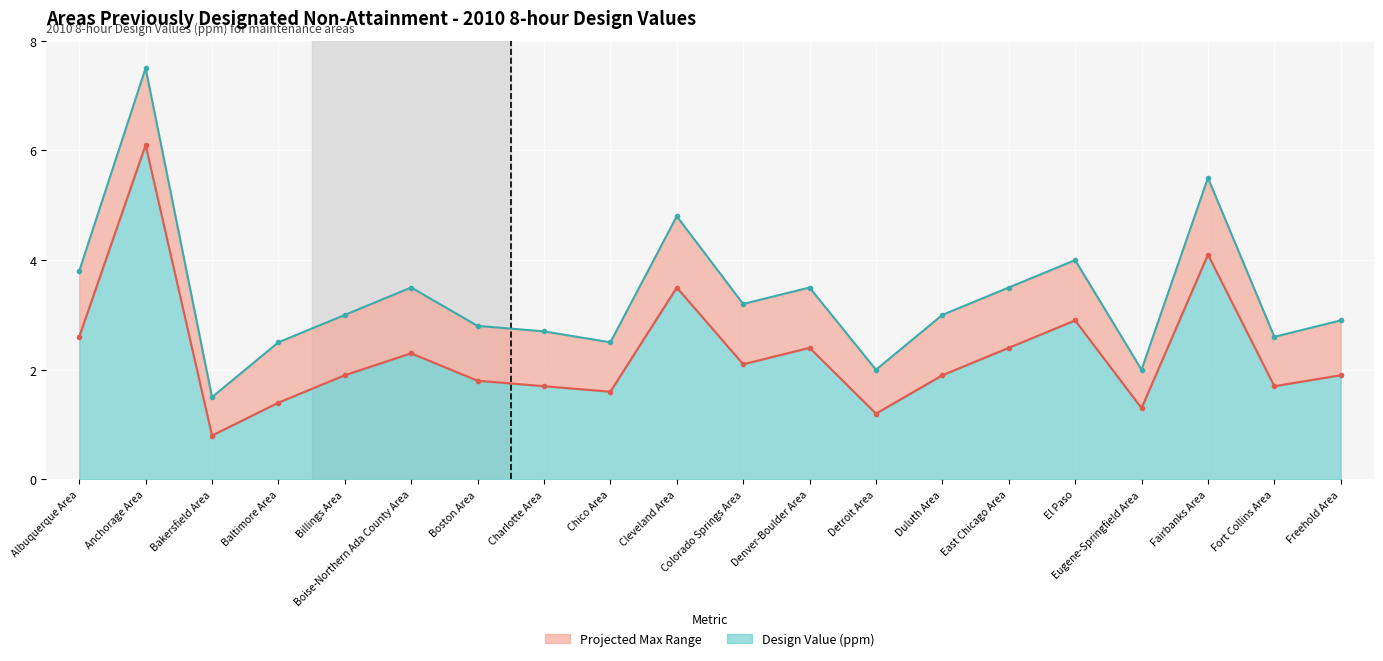

True or false: Projected Max line and Design Value line intersect in this chart.

False